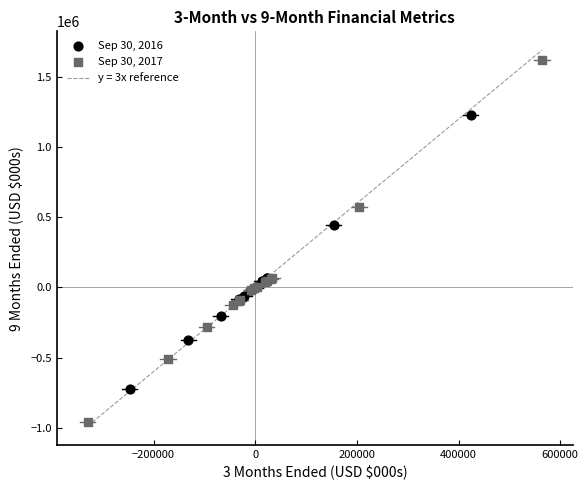

Which series contains the highest Y value?

Sep 30, 2017